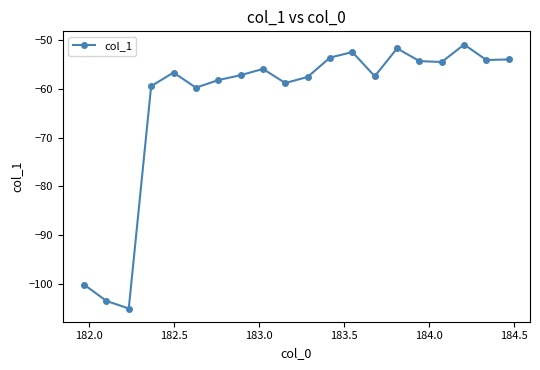

What is the value of the 14th point from the left?

-57.4